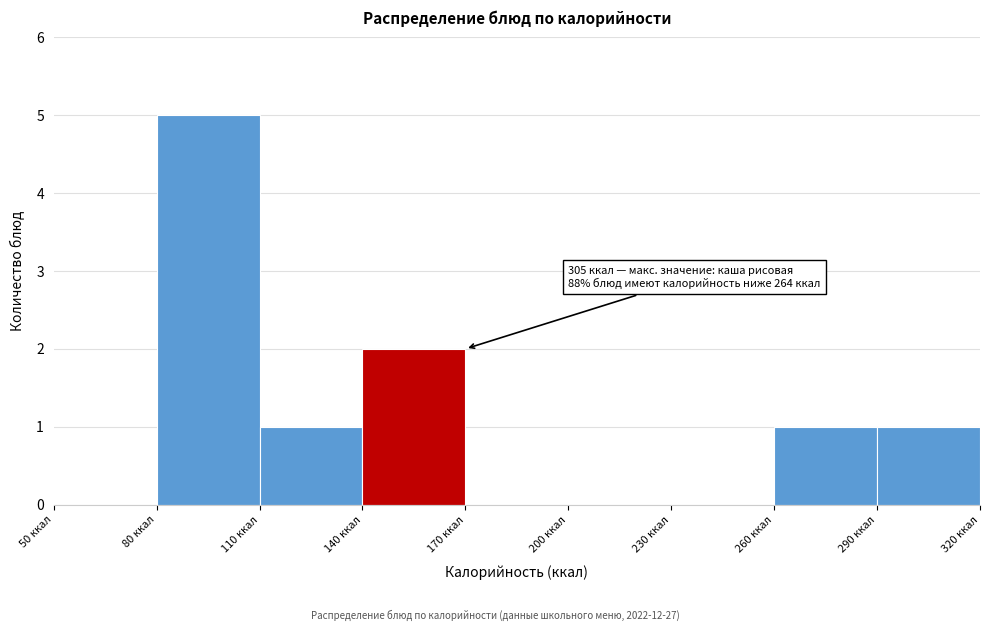

Which range on the x-axis has the tallest bar?

80 to 110